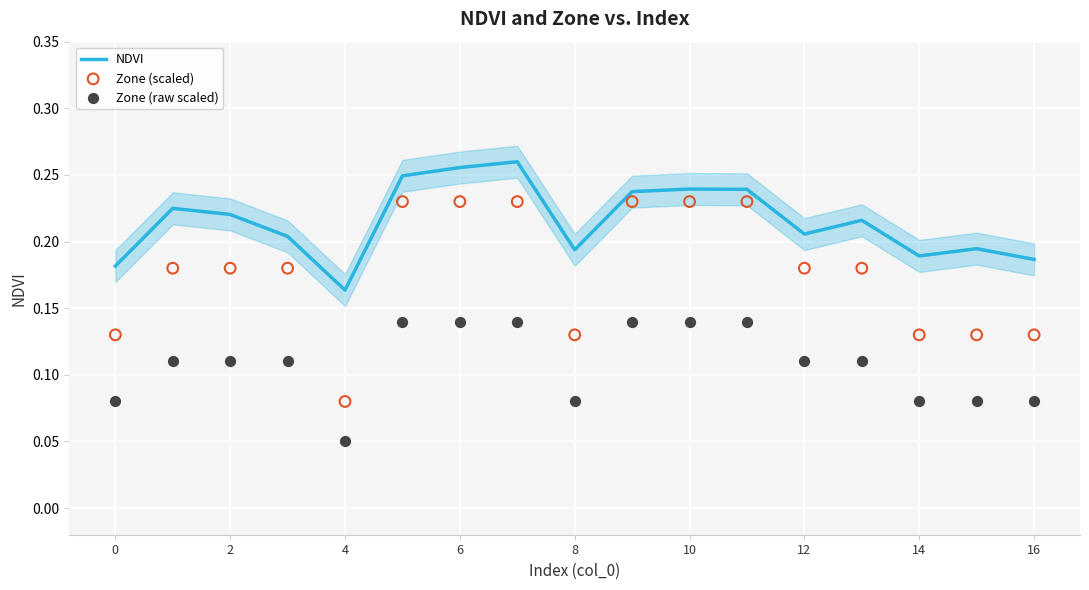

Which series has the largest total across all categories?

NDVI